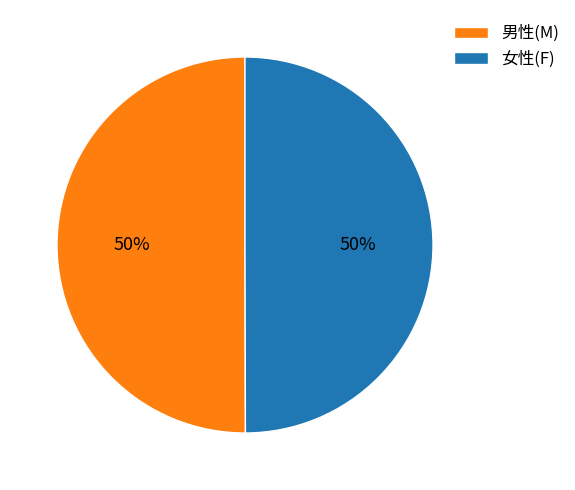

What is the ratio of the value at 男性(M) to the value at 女性(F)?

1.0